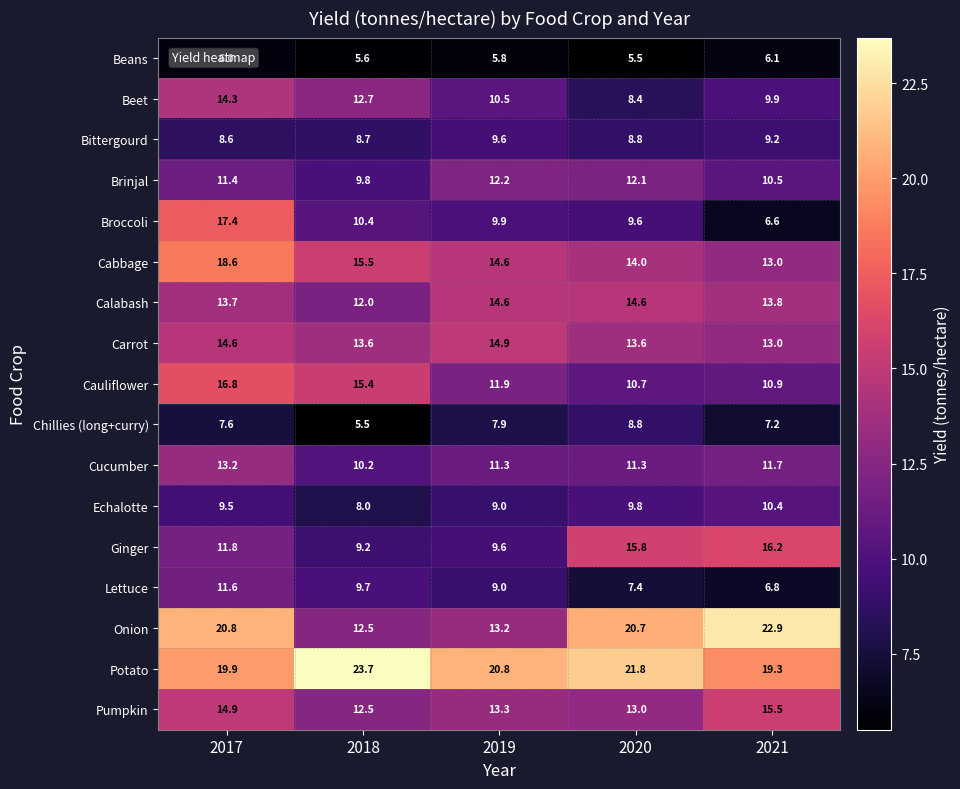

Which category has the lowest value in the Lettuce series?

2021